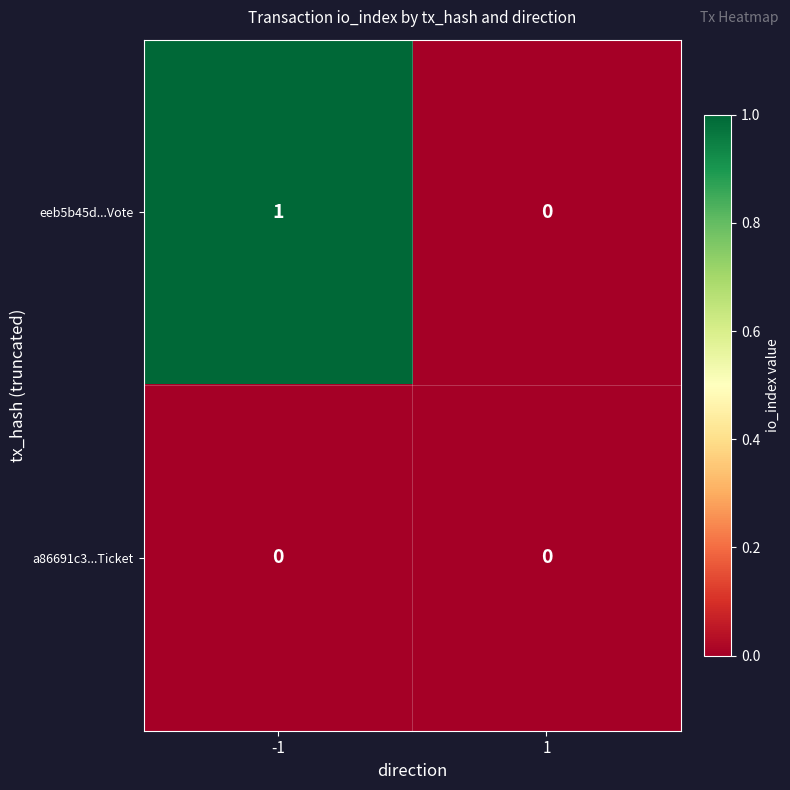

Reading left to right, extract all data points from this chart.

eeb5b45d...Vote: -1=1	1=0
a86691c3...Ticket: -1=0	1=0